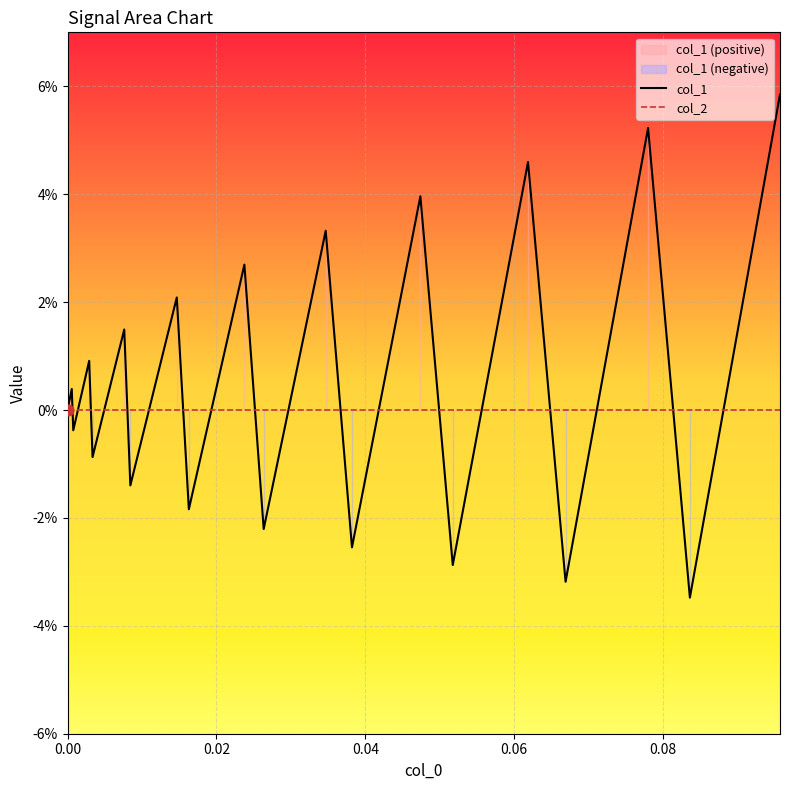

Which series has the largest total across all categories?

col_1